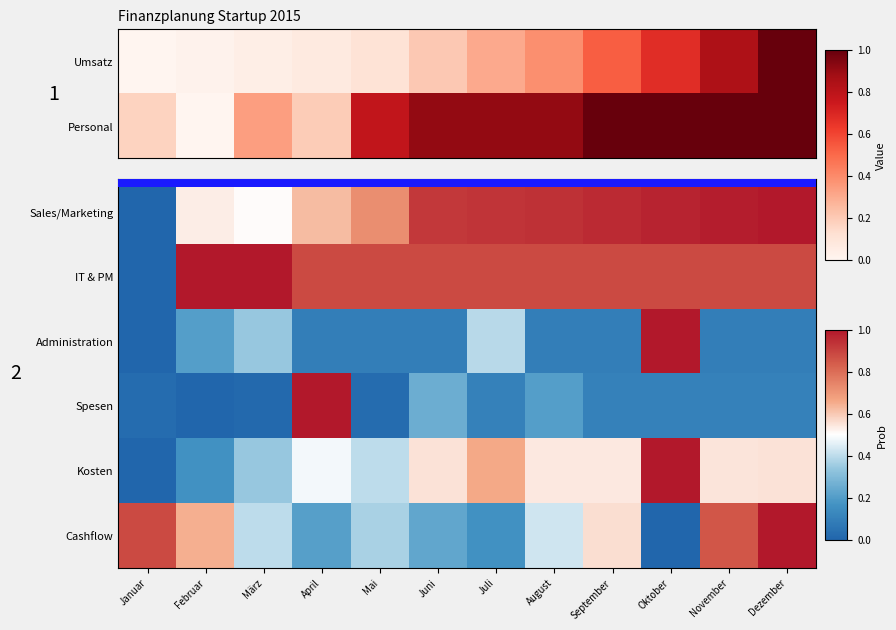

Which category has the highest value across all series?

Dezember